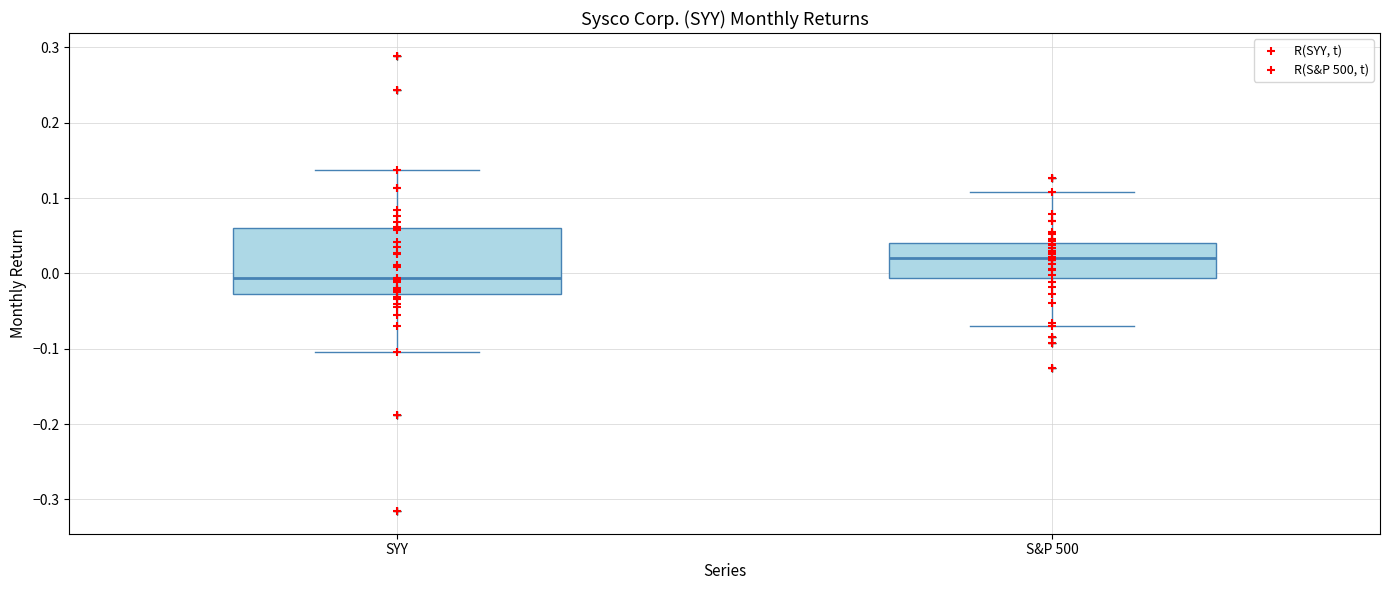

Comparing the boxes themselves (not the whiskers), which one is the tallest?

SYY